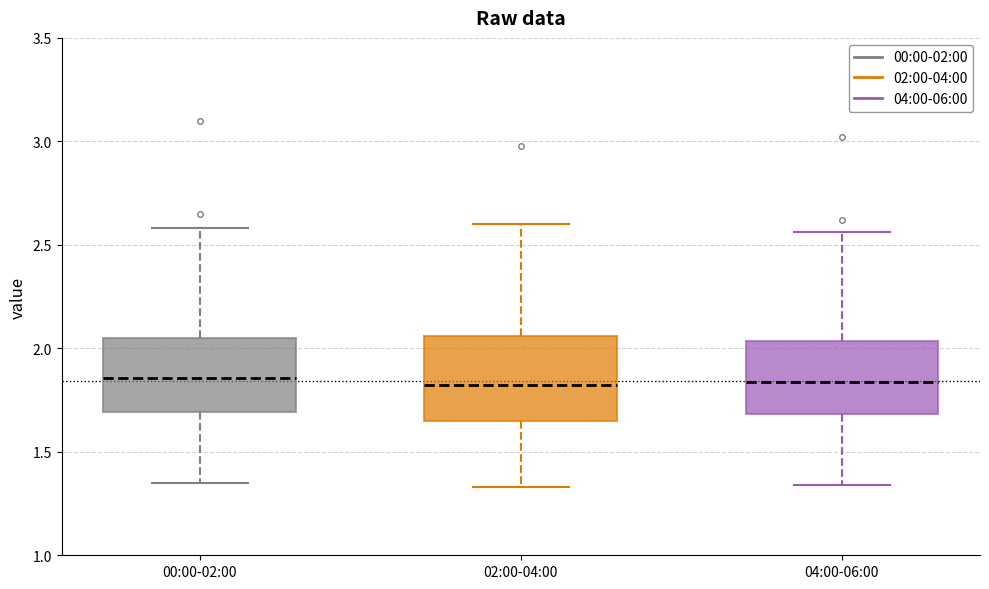

Reading left to right, transcribe this box plot: for each box, give where its median line is, the range the box spans, and where its two whiskers end, as read against the y-axis. The values are not printed on the chart, so give them approximately, as read against the axis.

00:00-02:00: median 1.85, box 1.70 to 2.05, whiskers 1.35 to 2.60
02:00-04:00: median 1.85, box 1.65 to 2.05, whiskers 1.35 to 2.60
04:00-06:00: median 1.85, box 1.70 to 2.05, whiskers 1.35 to 2.55